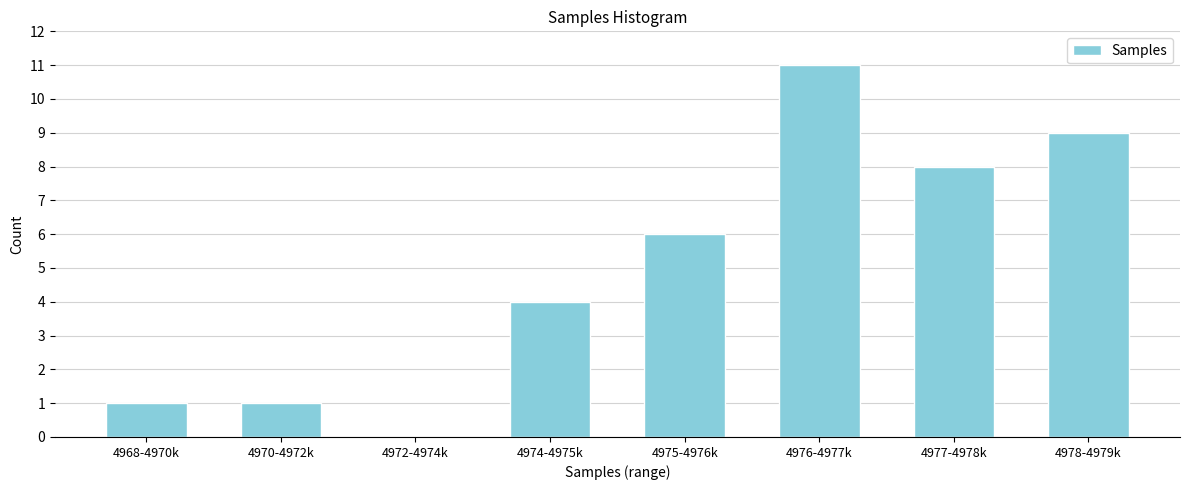

Which has a higher value, 4974-4975k or 4978-4979k?

4978-4979k